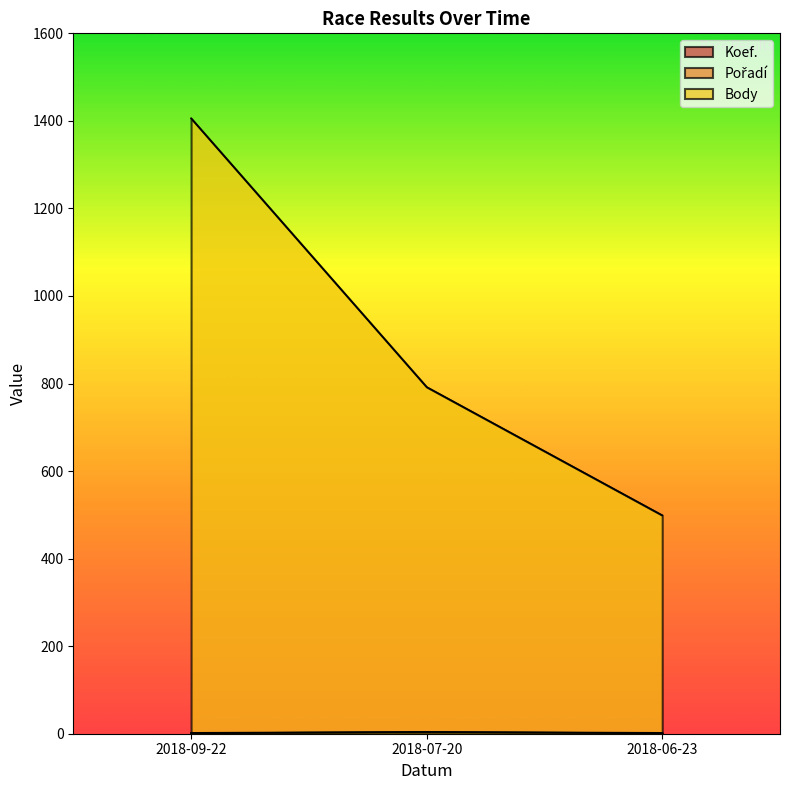

Which category has the lowest value in the Koef. series?

2018-06-23